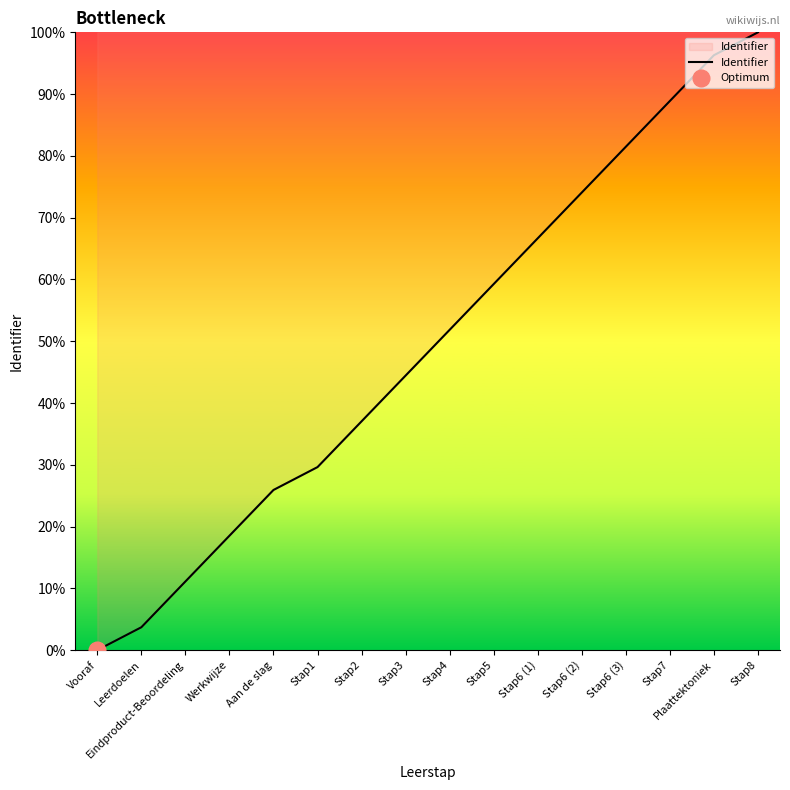

What is the maximum value shown in the chart?

100.0